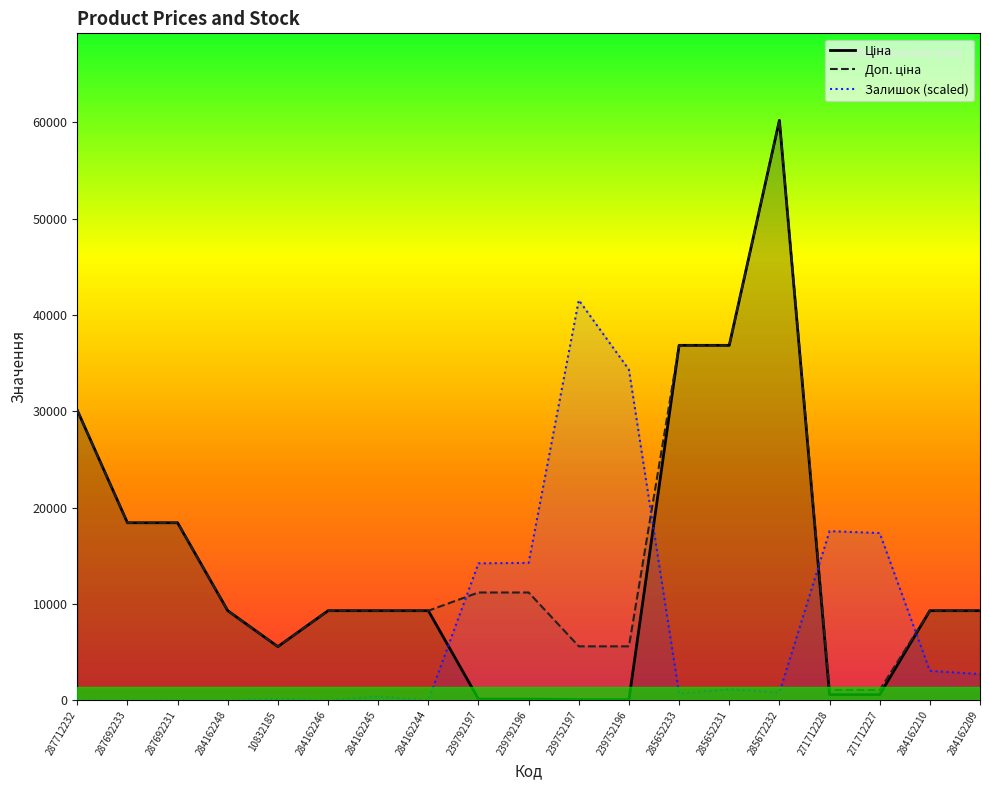

List the labels in order of Доп. ціна value, smallest first.

271712228, 271712227, 10832185, 239752197, 239752196, 284162248, 284162246, 284162245, 284162244, 284162210, 284162209, 239792197, 239792196, 287692233, 287692231, 287712232, 285652233, 285652231, 285672232